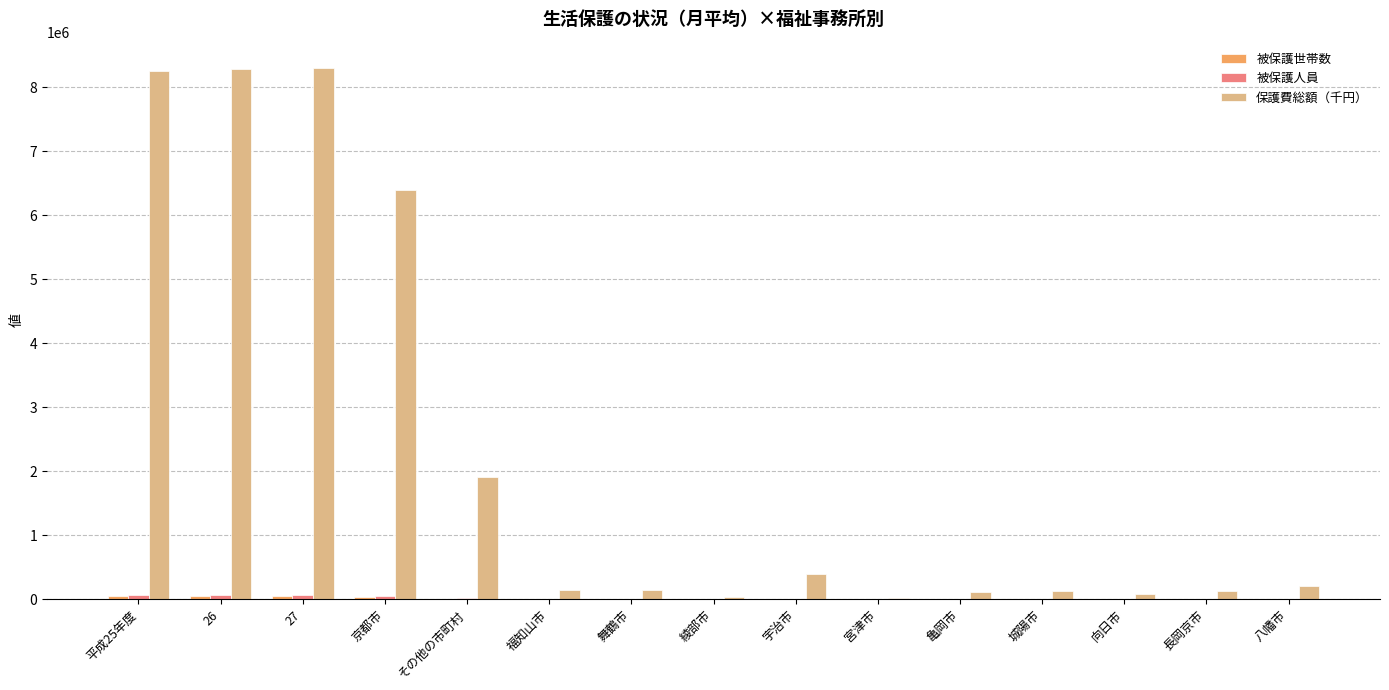

What is the spread (max minus min) of values at 平成25年度?

8211138.0